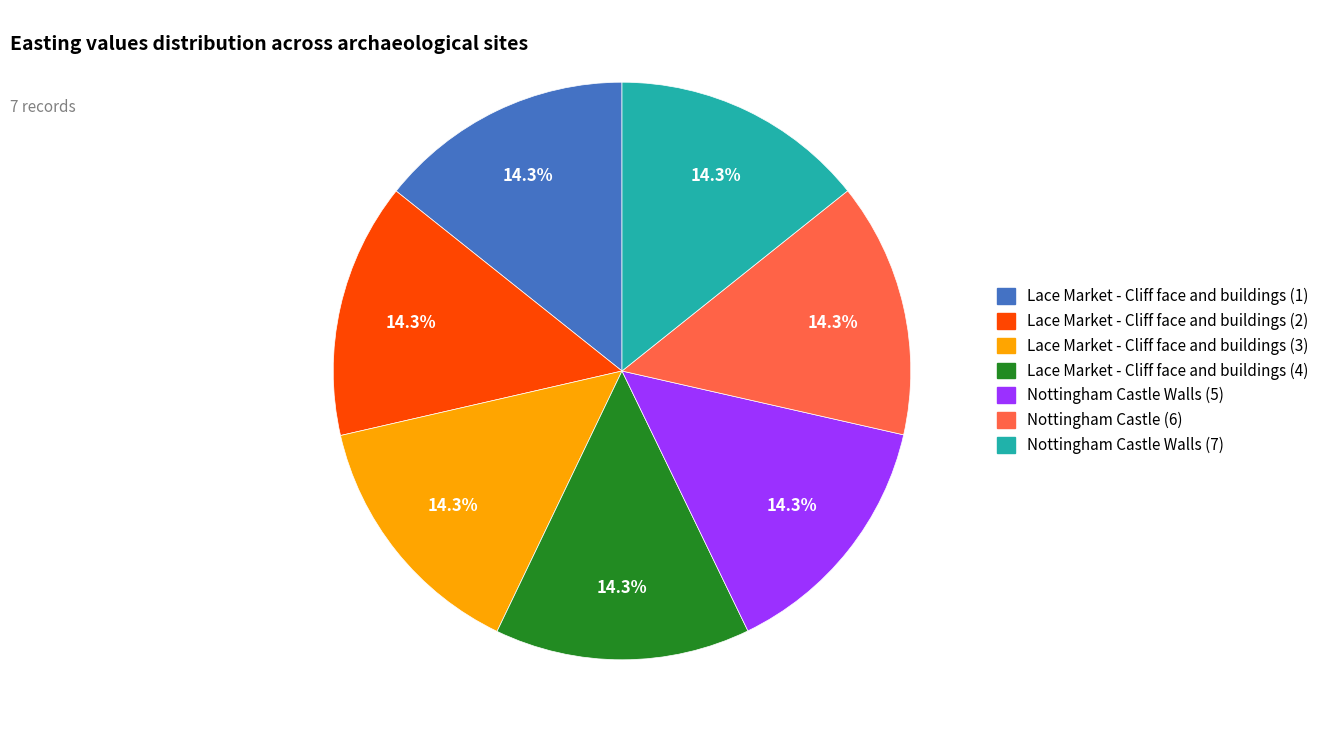

Combined, what portion of the pie is Lace Market - Cliff face and buildings (4) and Nottingham Castle Walls (5)?

28.6%